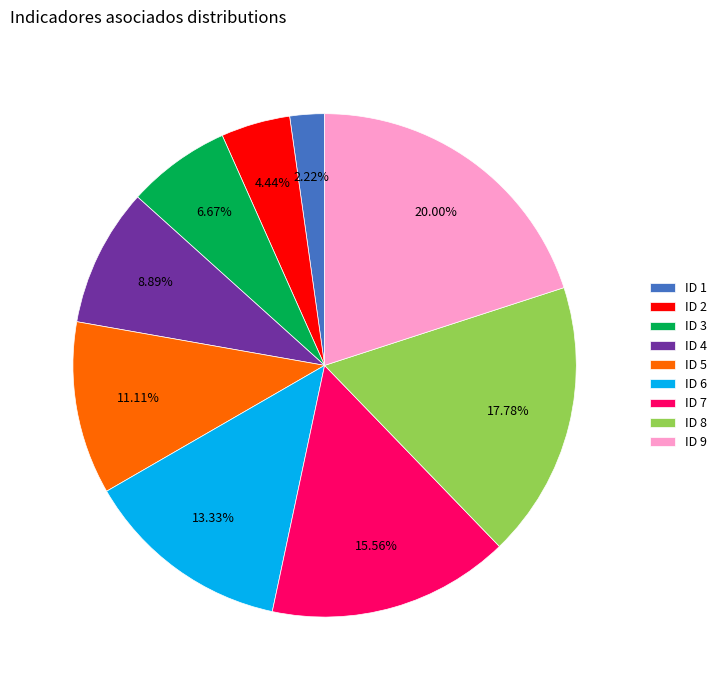

To the nearest percent, what is the difference between the largest and smallest slice percentages?

18%